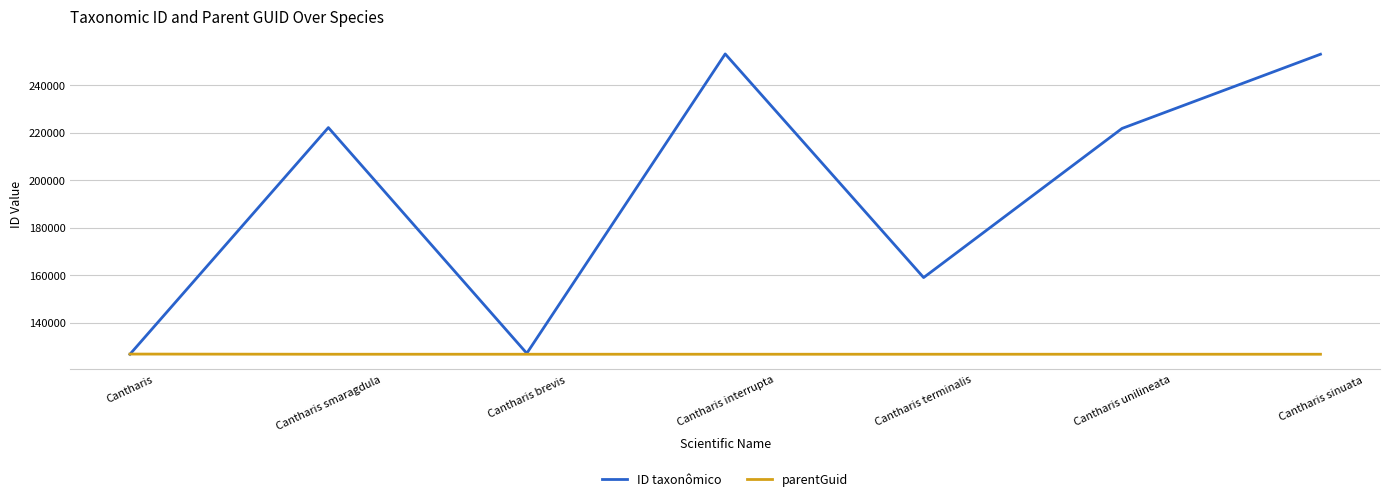

What is the lowest value of the parentGuid series?

126672